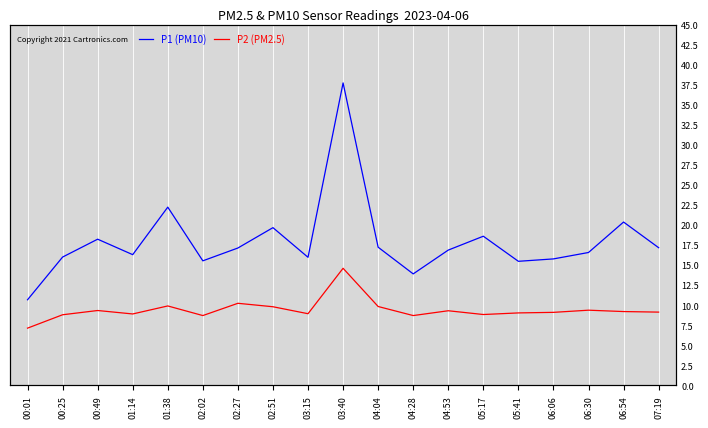

What value does the P1 (PM10) series have at 06:54?

20.4